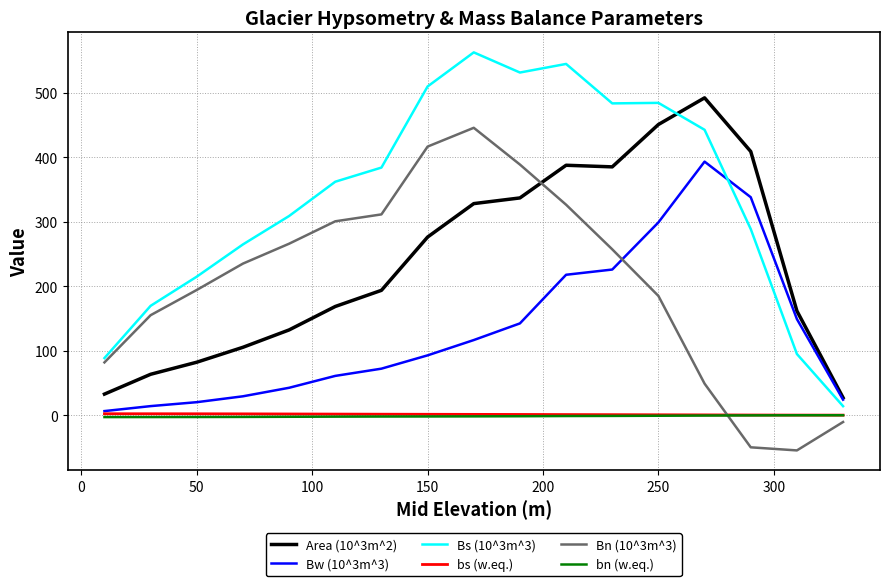

True or false: Bn (10^3m^3) and bs (w.eq.) cross at least once.

True